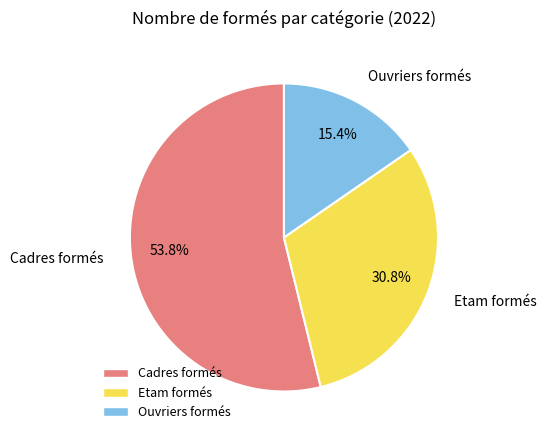

Count the number of slices in the pie.

3